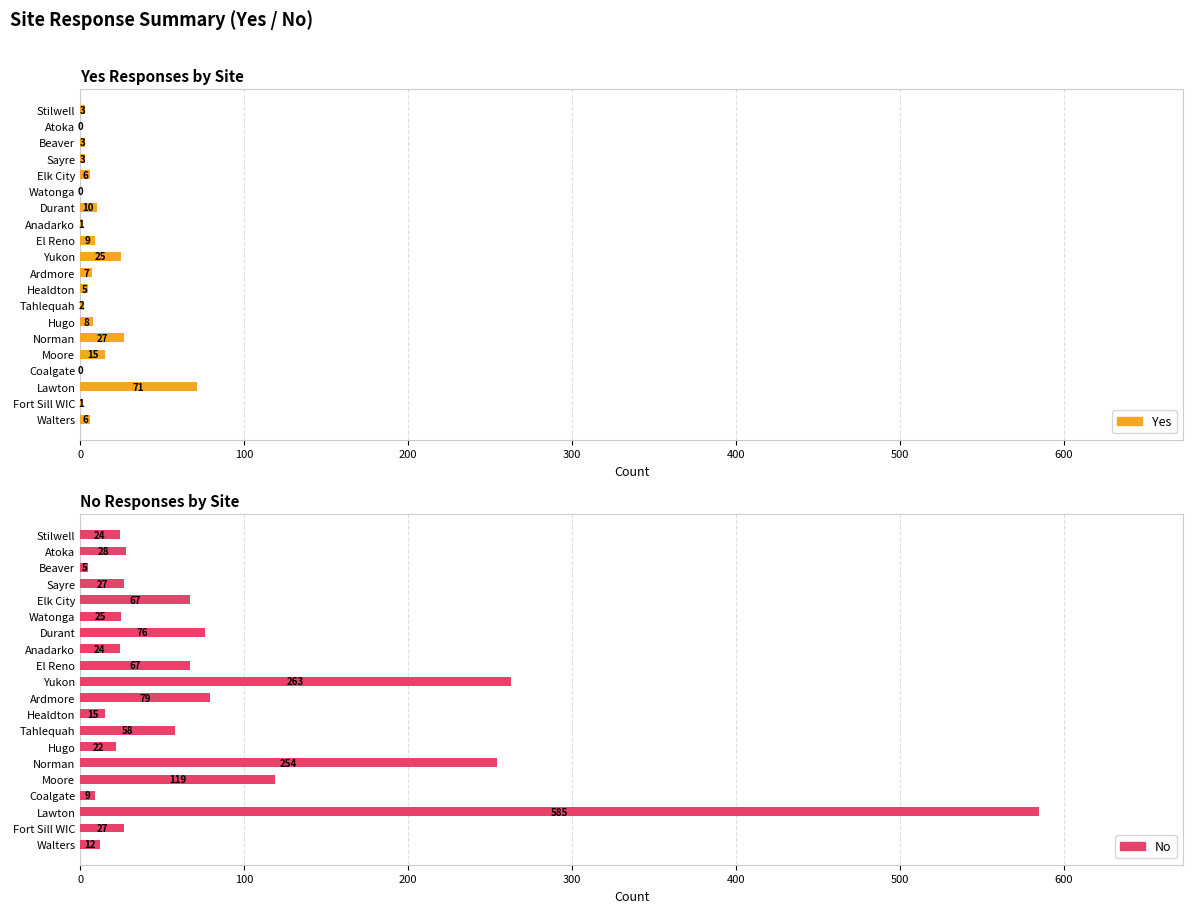

Rank the series at Moore from lowest to highest value.

Yes, No